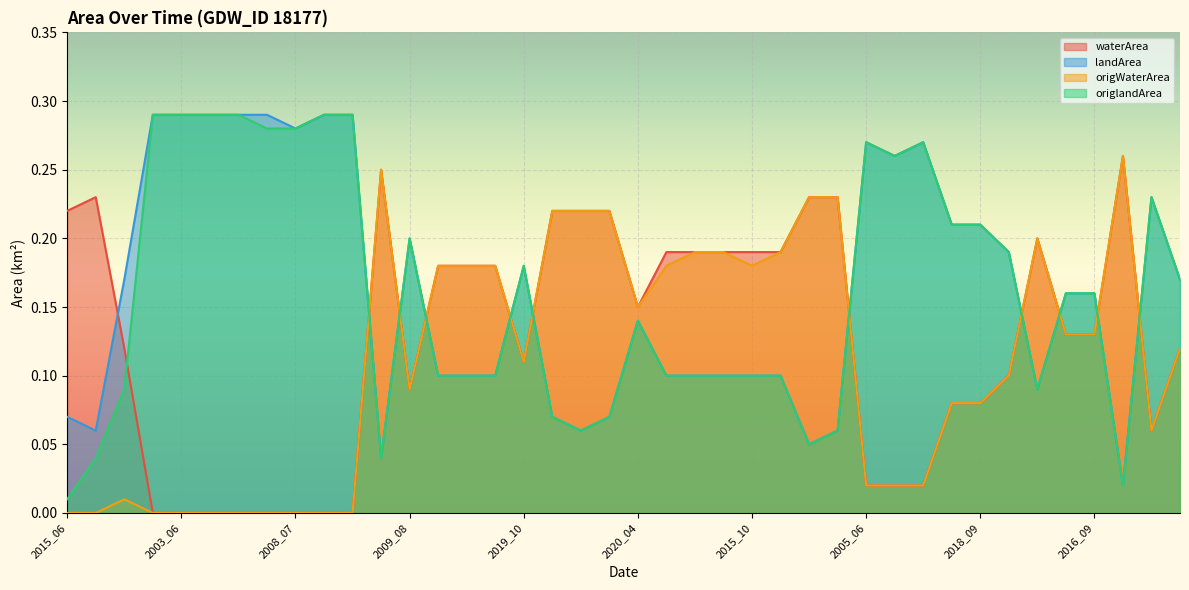

What is the difference between the maximum and minimum values in the landArea series?

0.3